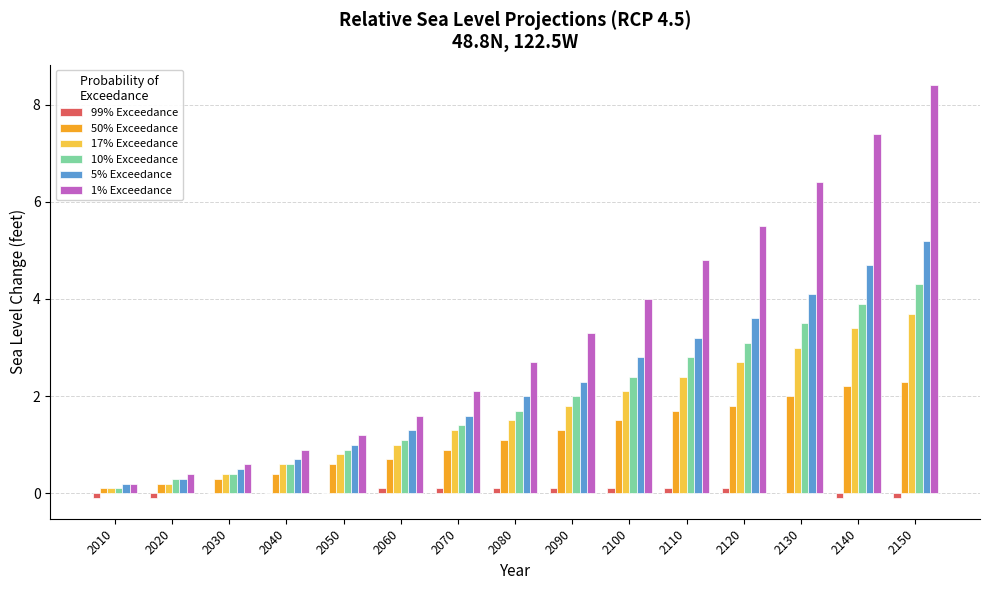

What is the approximate value of 50% Exceedance at 2070?

0.9